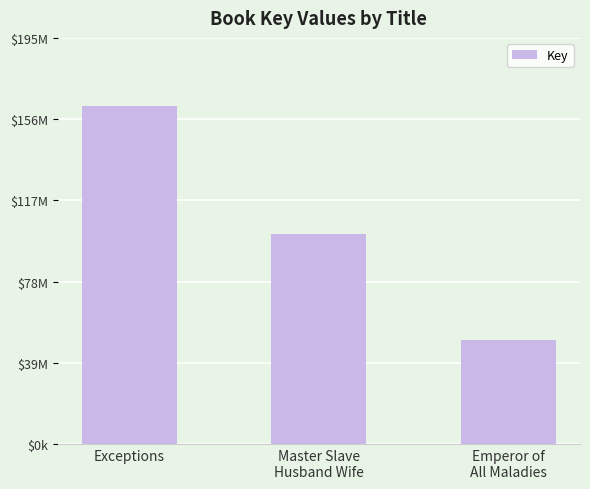

Count the values in the range 49784532 to 162660295.

3